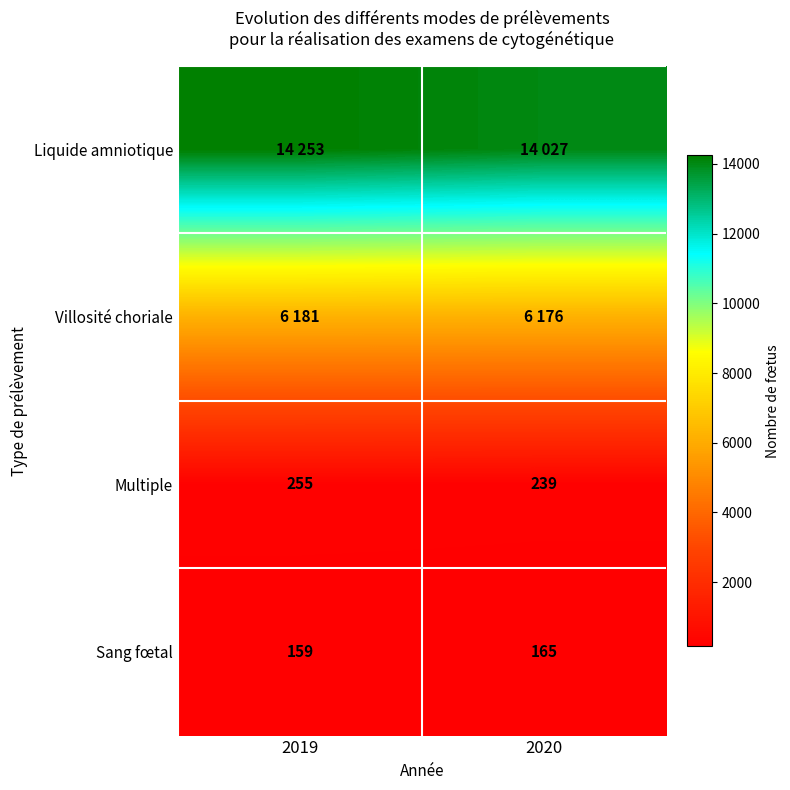

What value does the Multiple series have at 2020, to the nearest 5?

240